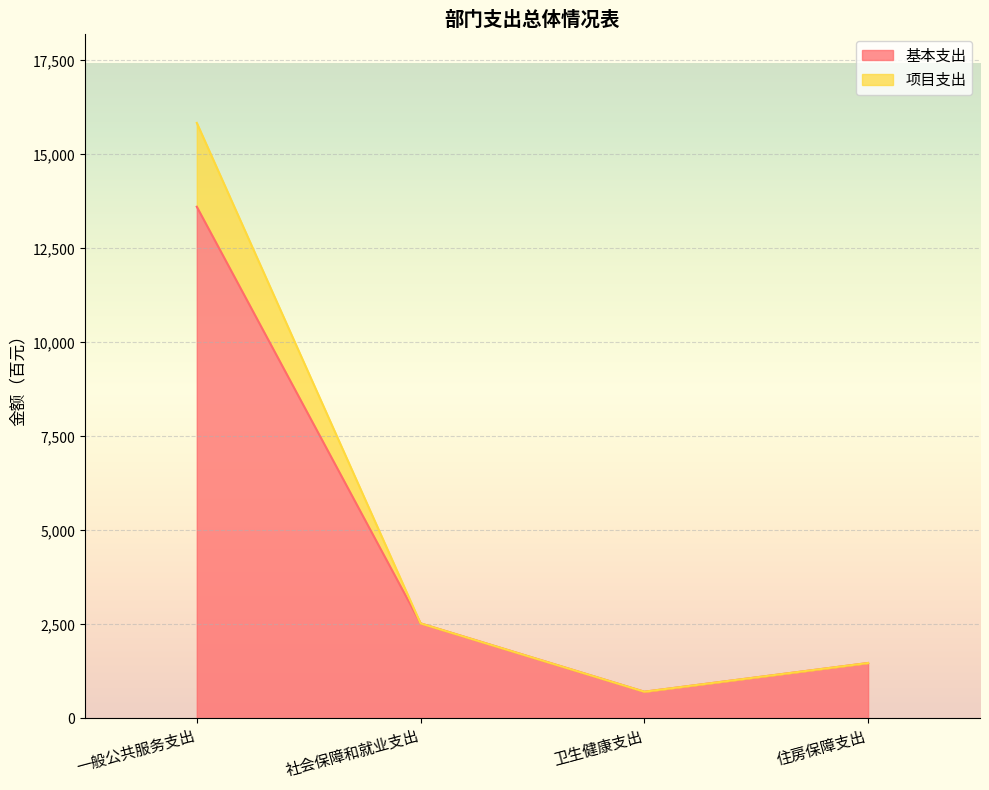

True or false: 基本支出 and 项目支出 cross at least once.

False